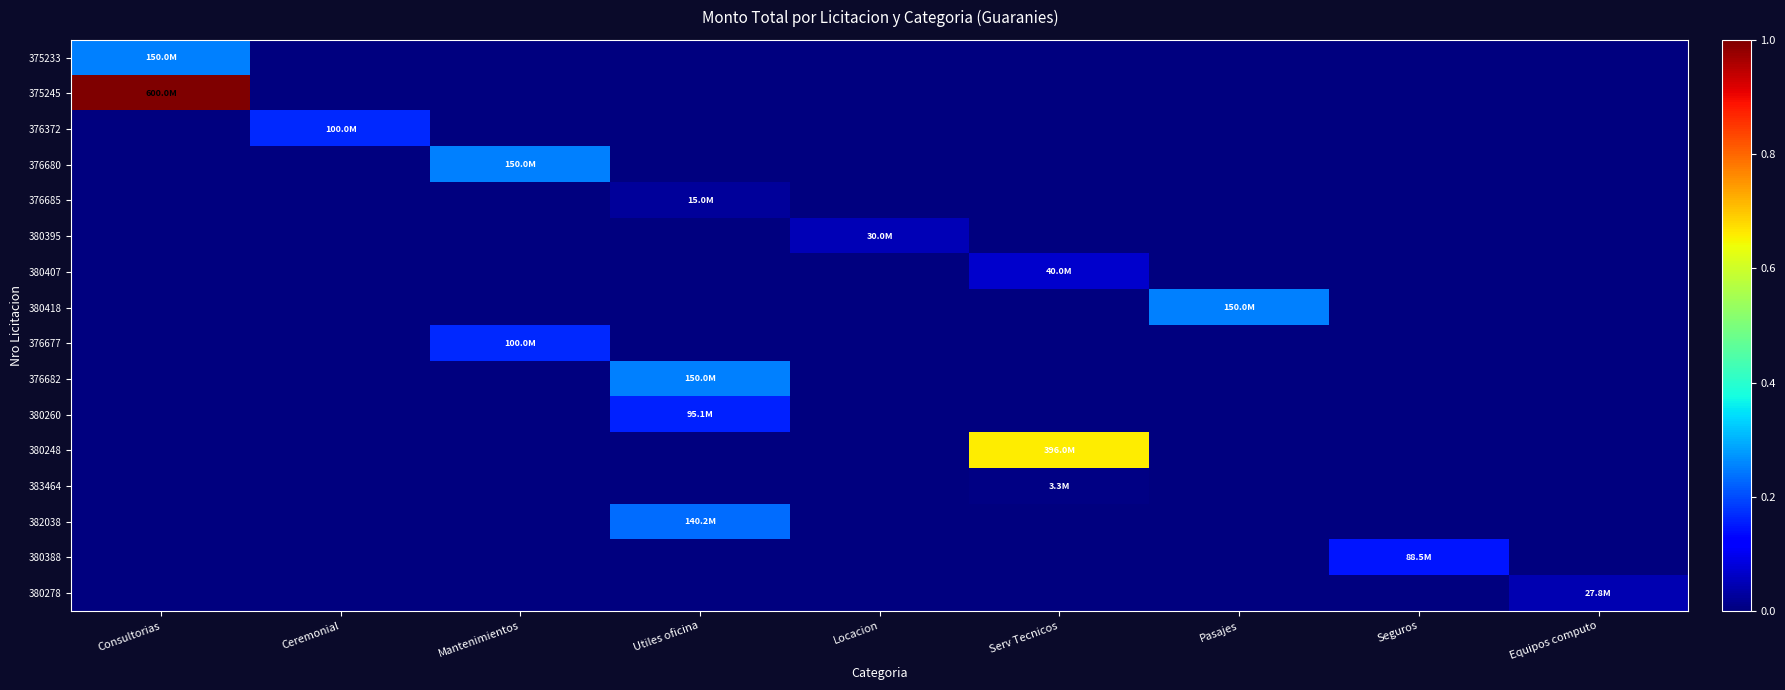

What is the maximum value shown in the chart?

1.0